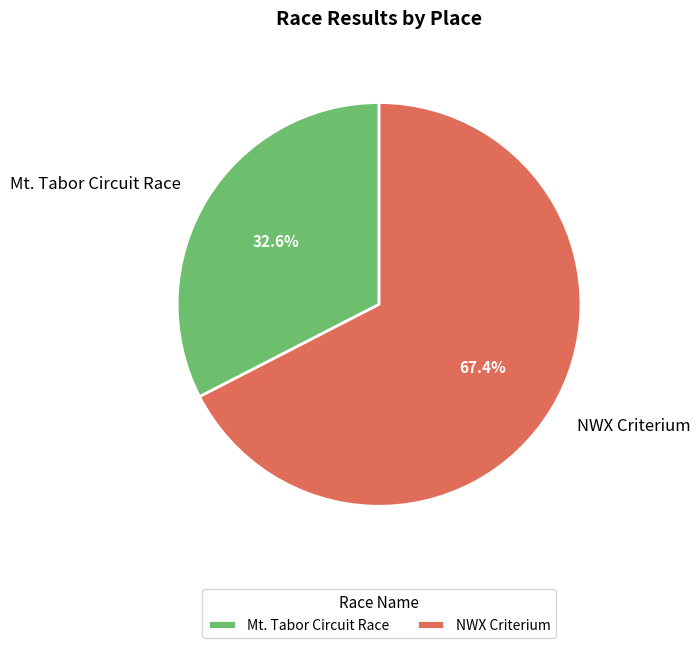

To the nearest percent, what is the difference between the largest and smallest slice percentages?

35%